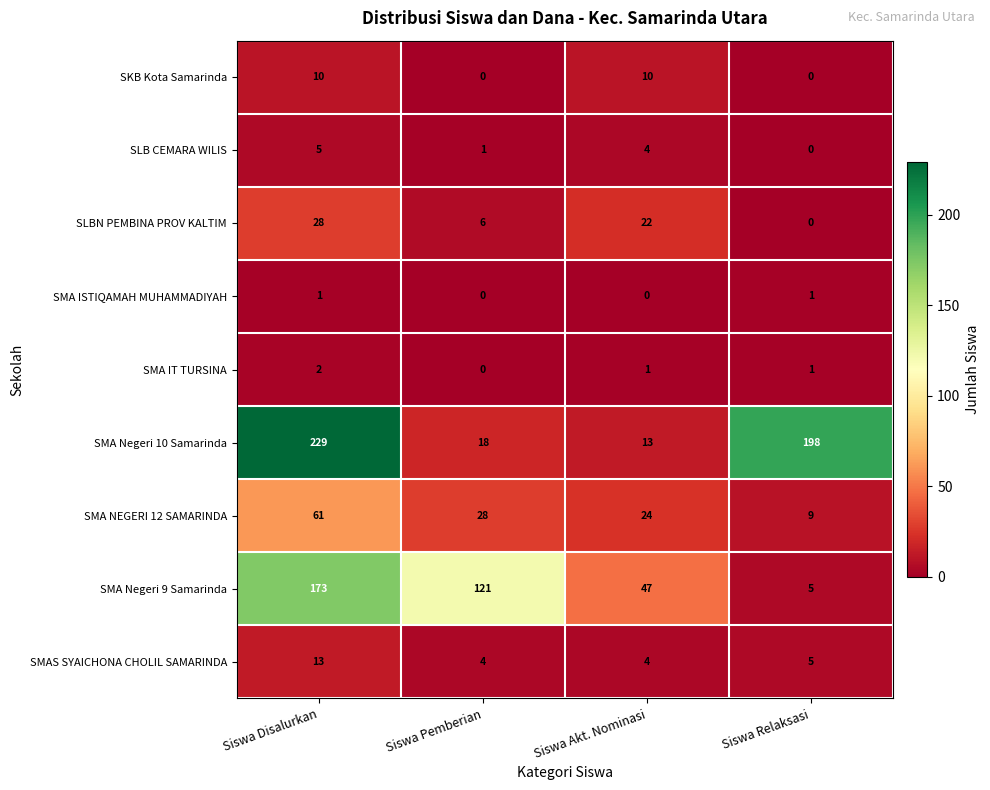

Where does the SMA NEGERI 12 SAMARINDA series first go above 28?

Siswa Disalurkan